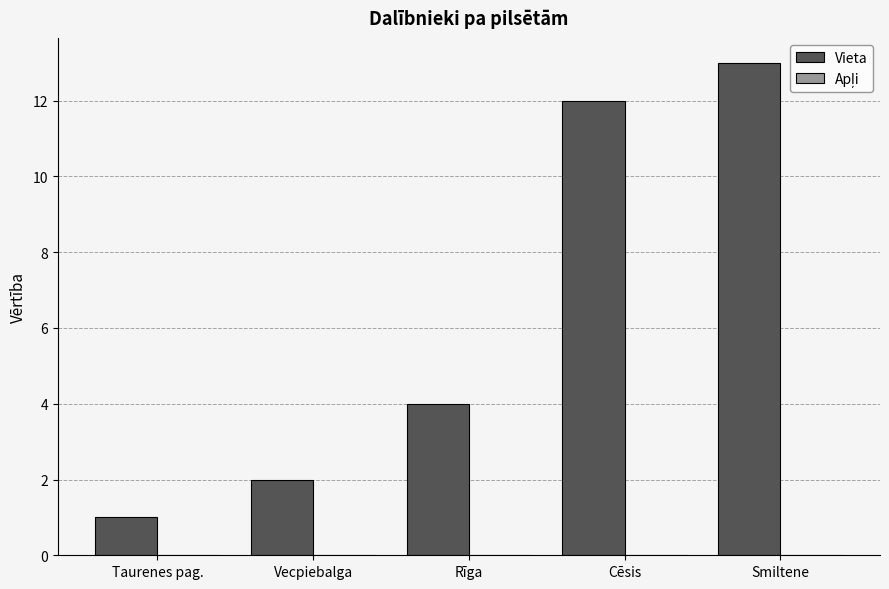

Which label corresponds to the largest value in the chart?

Smiltene